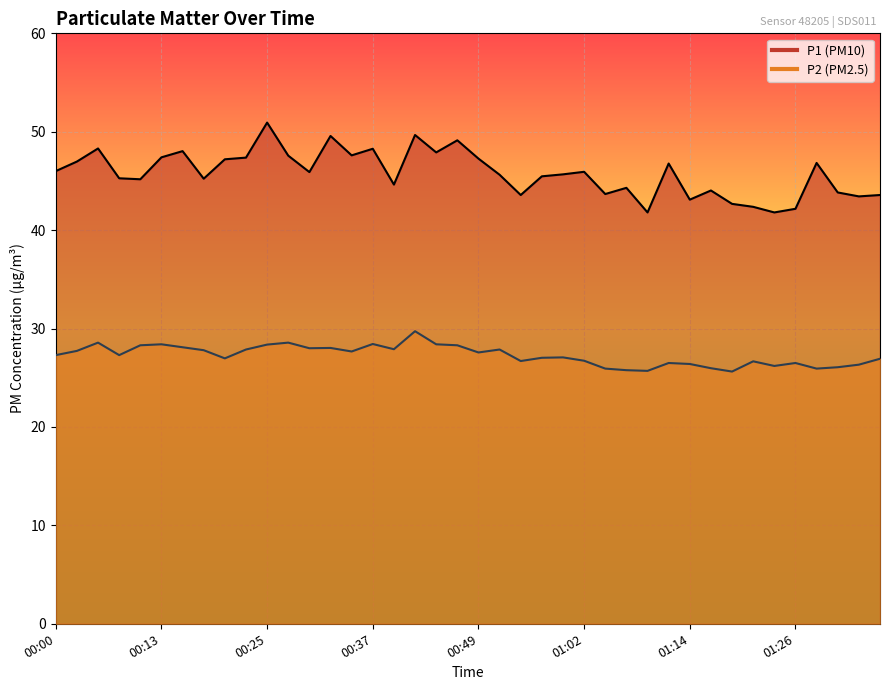

What is the sum of all P1 values?

1832.0